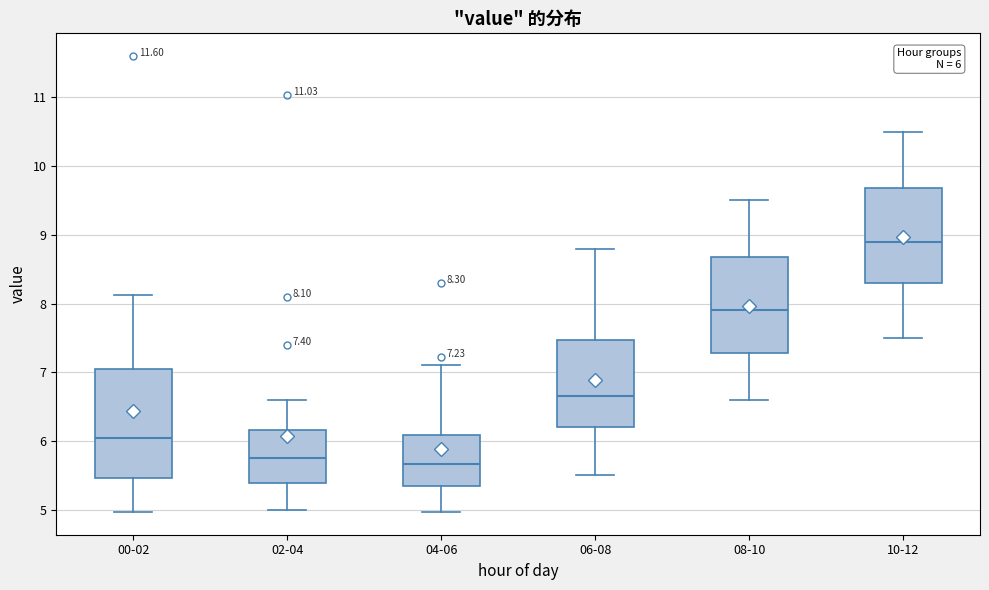

Comparing the boxes themselves (not the whiskers), which one is the tallest?

00-02